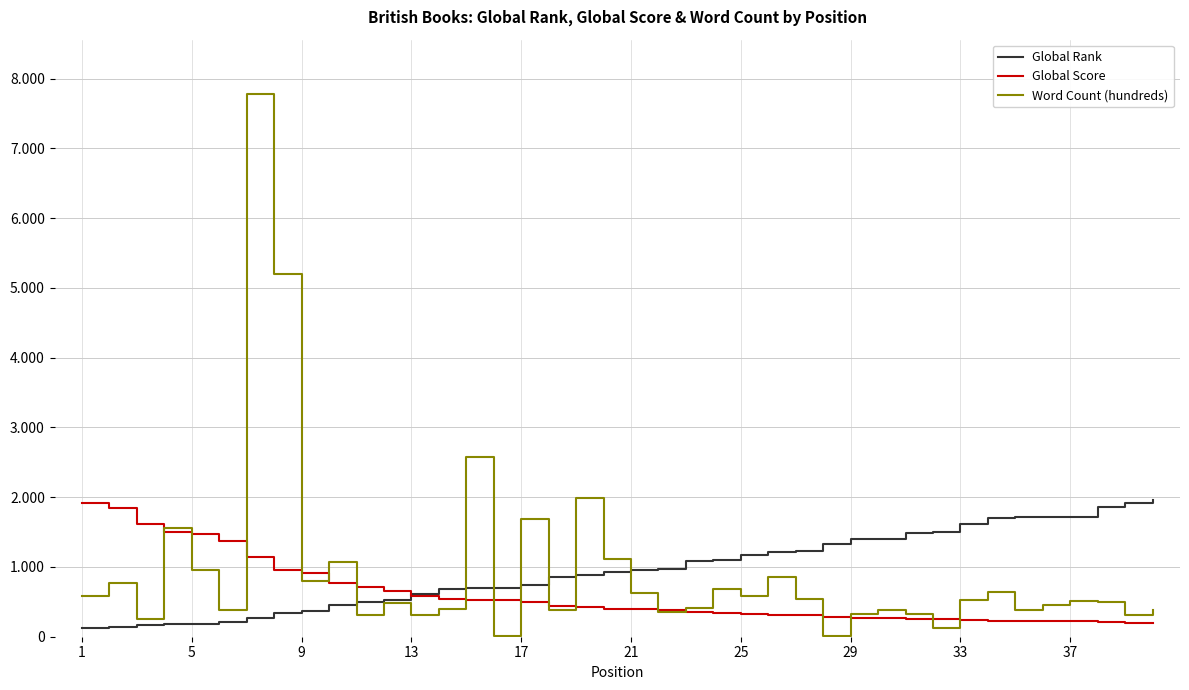

Does the chart have visible grid lines?

Yes